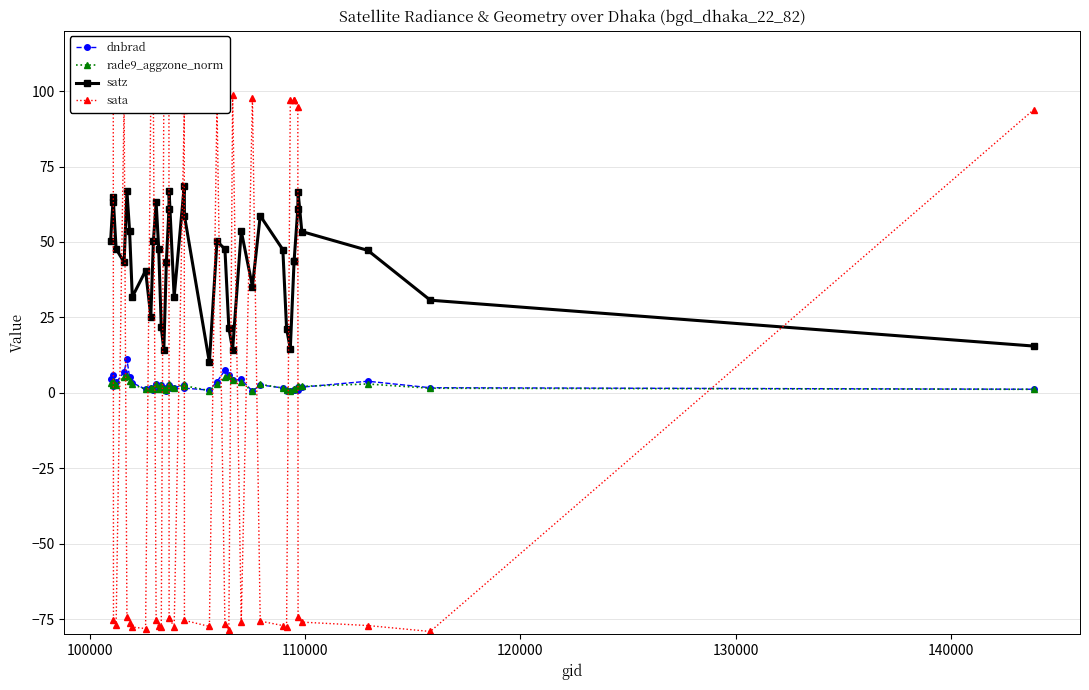

How many values in the dnbrad series are below 1?

7